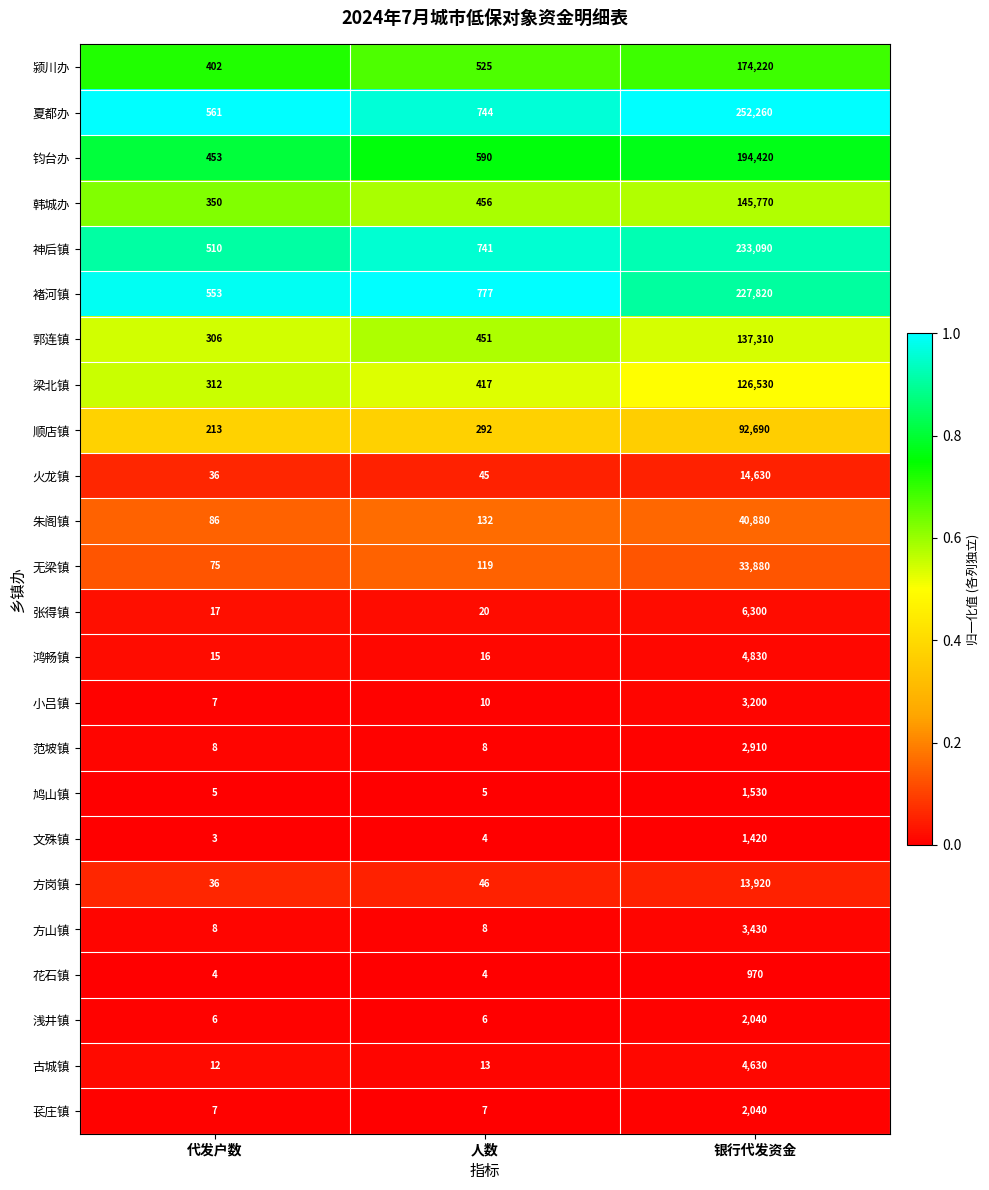

Is the value of 无梁镇 at 银行代发资金 greater than the value of 范坡镇 at 人数?

Yes